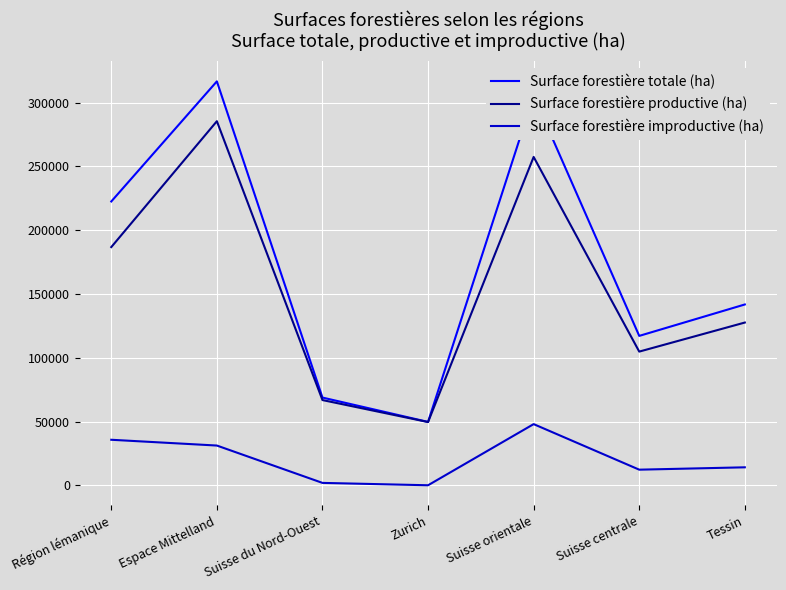

How many lines are shown in the chart?

3